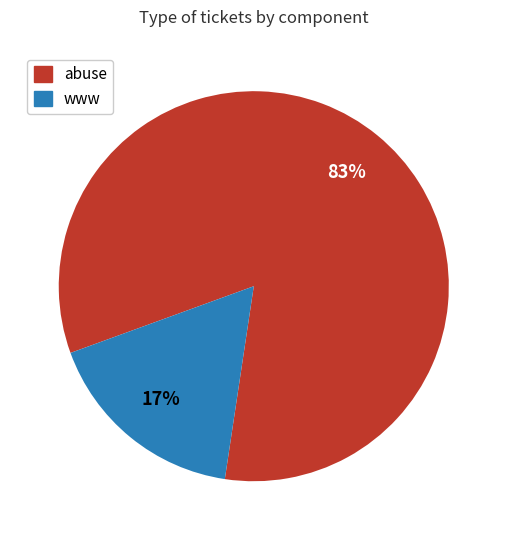

Rank the categories by value from highest to lowest.

abuse, www